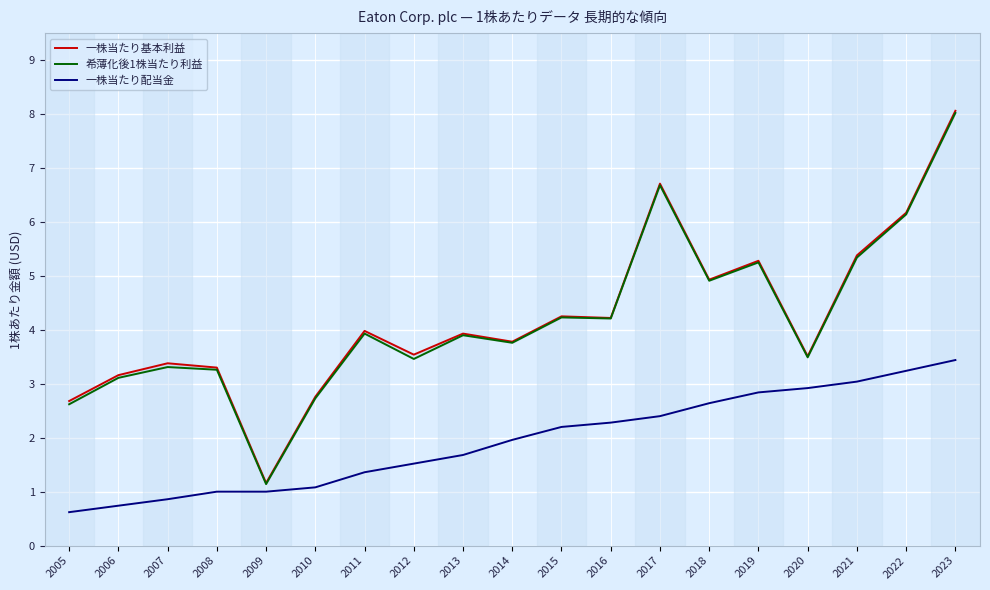

True or false: 一株当たり基本利益 has more than 1 points higher than both neighbors.

True